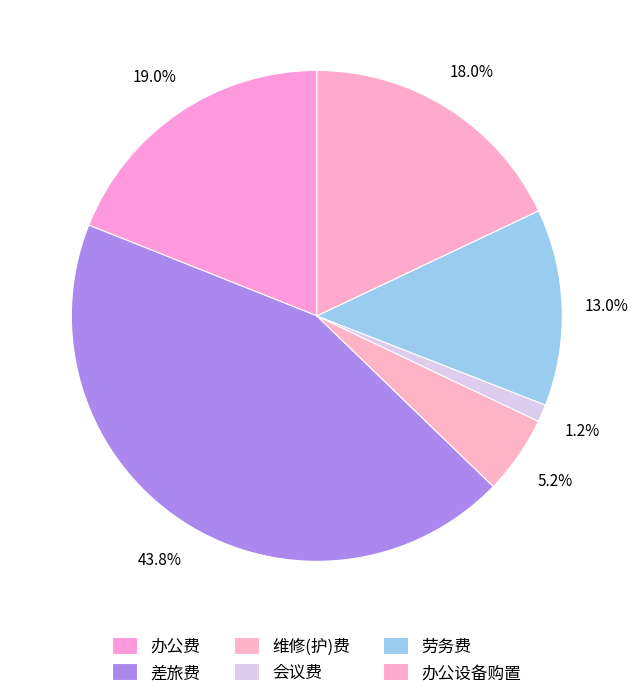

The 办公设备购置 slice represents 26% of the pie. True or false?

False